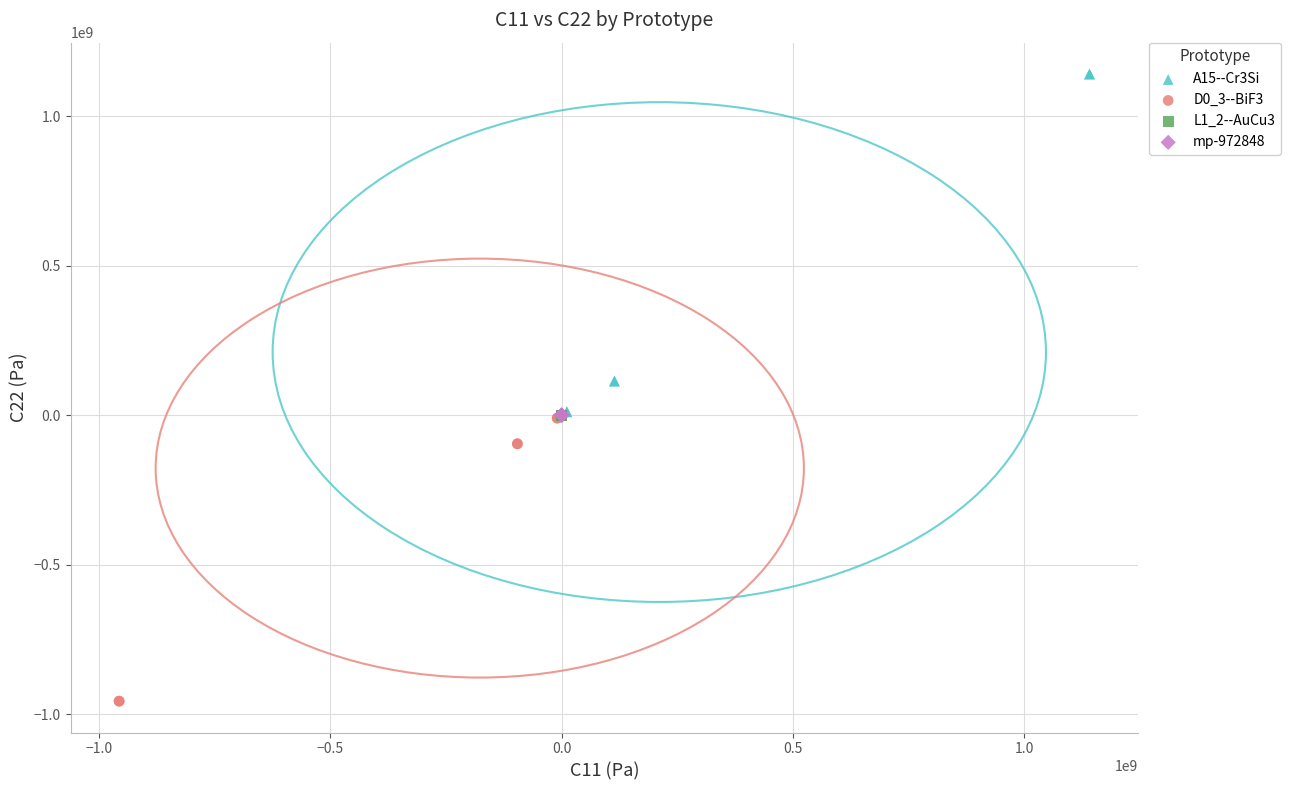

Which series has the largest Y range (max minus min)?

A15--Cr3Si